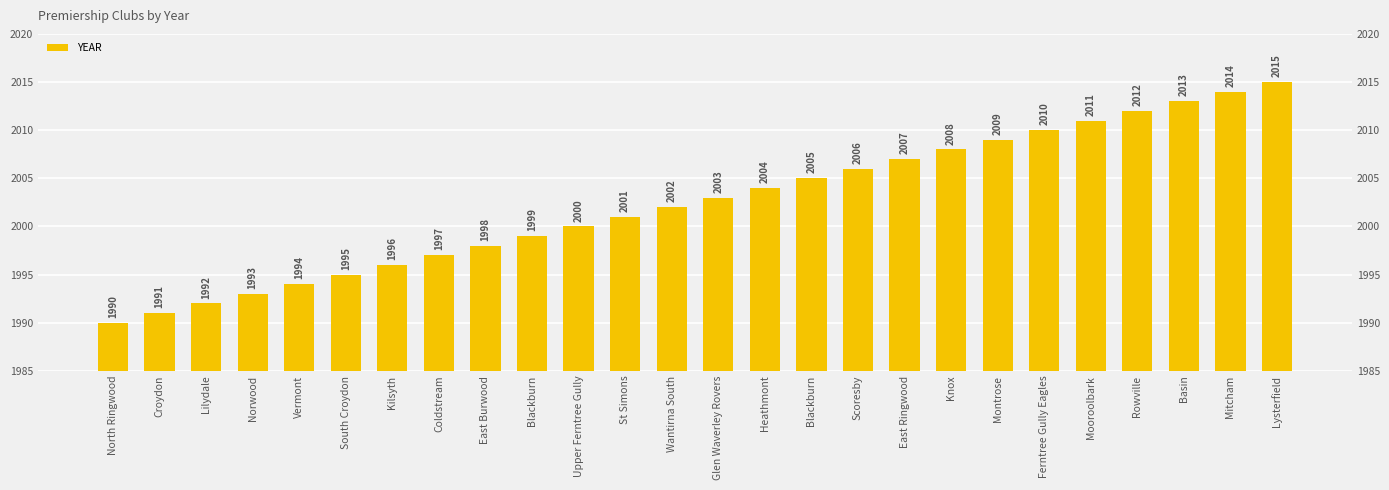

Between Kilsyth and Lysterfield, which is larger?

Lysterfield